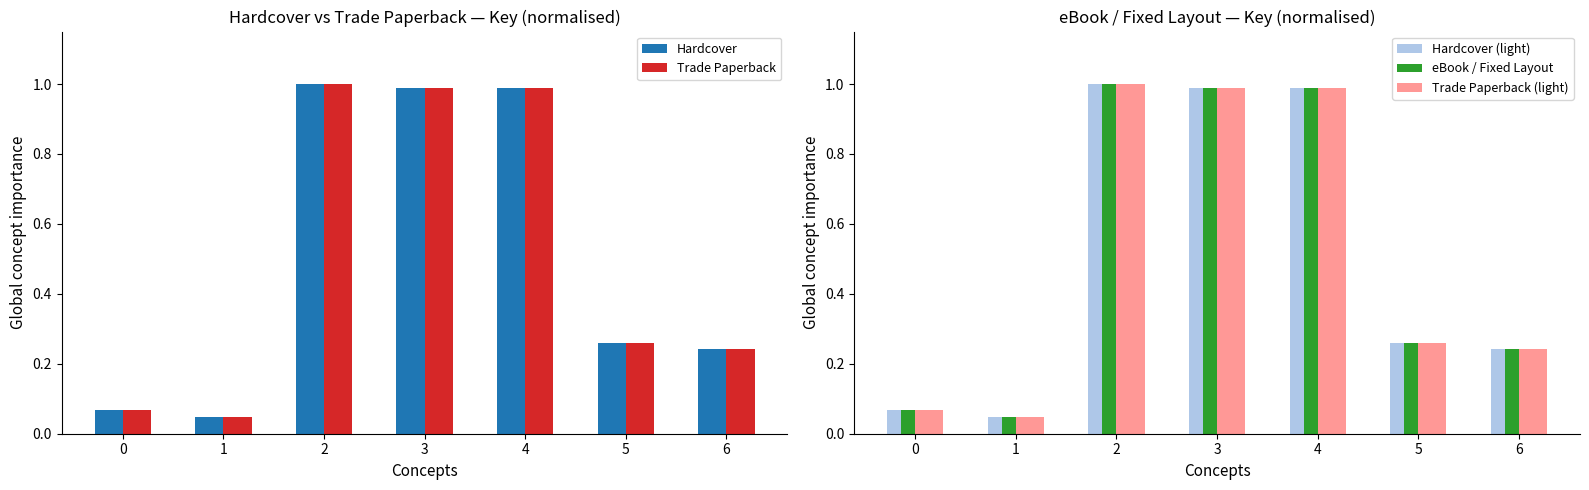

What is the difference between the maximum and minimum values in the Hardcover (light) series?

1.0